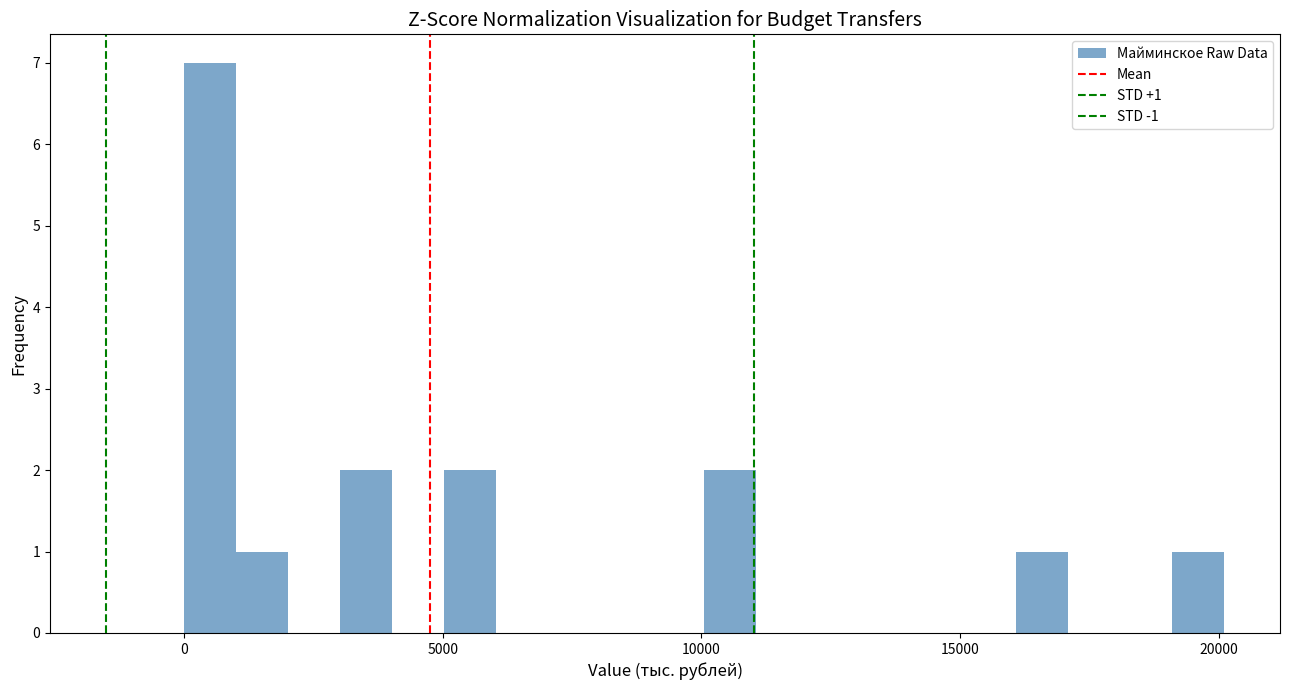

Around what value on the x-axis is the tallest bar? Give the approximate position of its centre, as read against the axis.

500